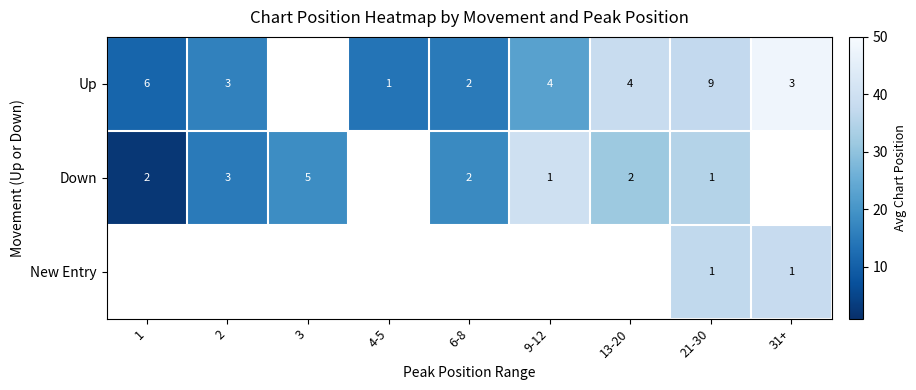

Count the number of categories in the chart.

9